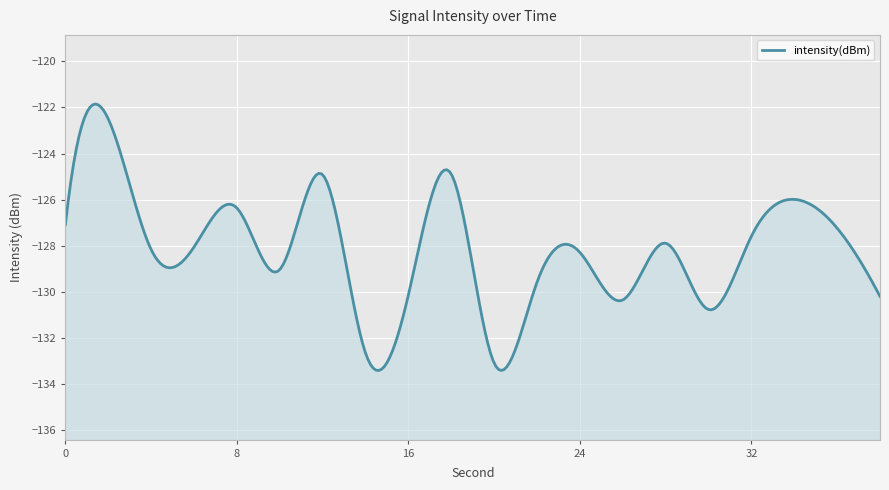

List the labels in order of value, smallest first.

20, 14, 30, 26, 38, 16, 22, 10, 24, 4, 6, 28, 32, 36, 0, 8, 34, 12, 18, 2